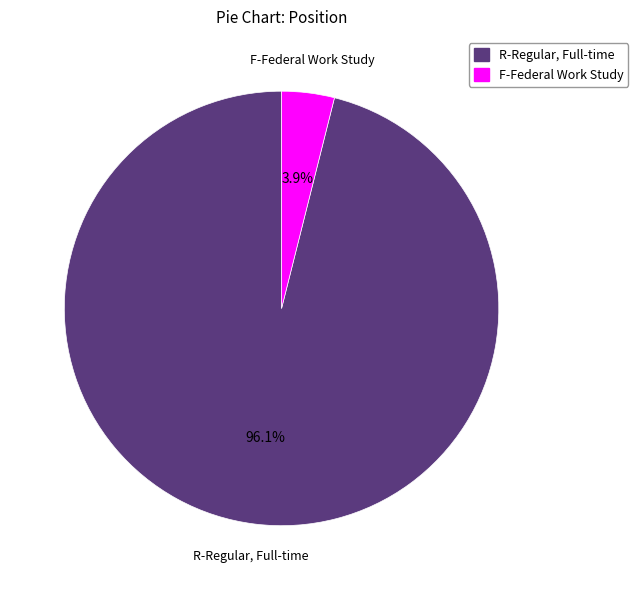

To the nearest percent, what is the difference between the largest and smallest slice percentages?

92%